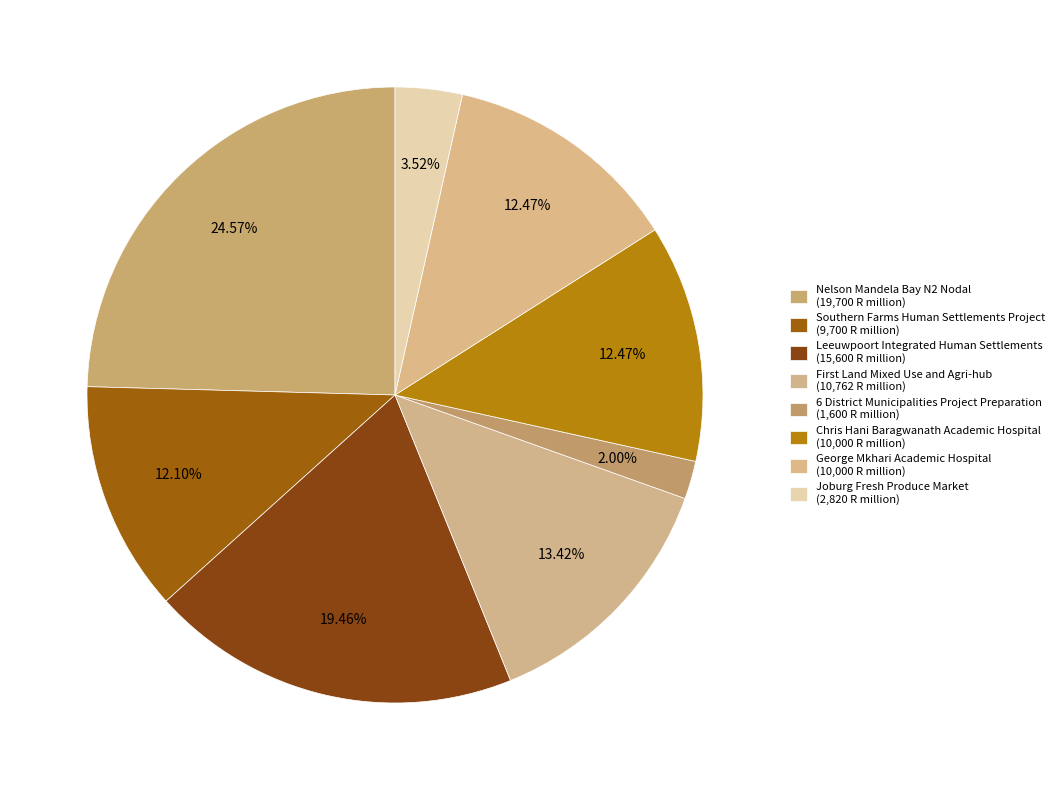

Does Nelson Mandela Bay N2 Nodal account for over 50% of the chart?

No